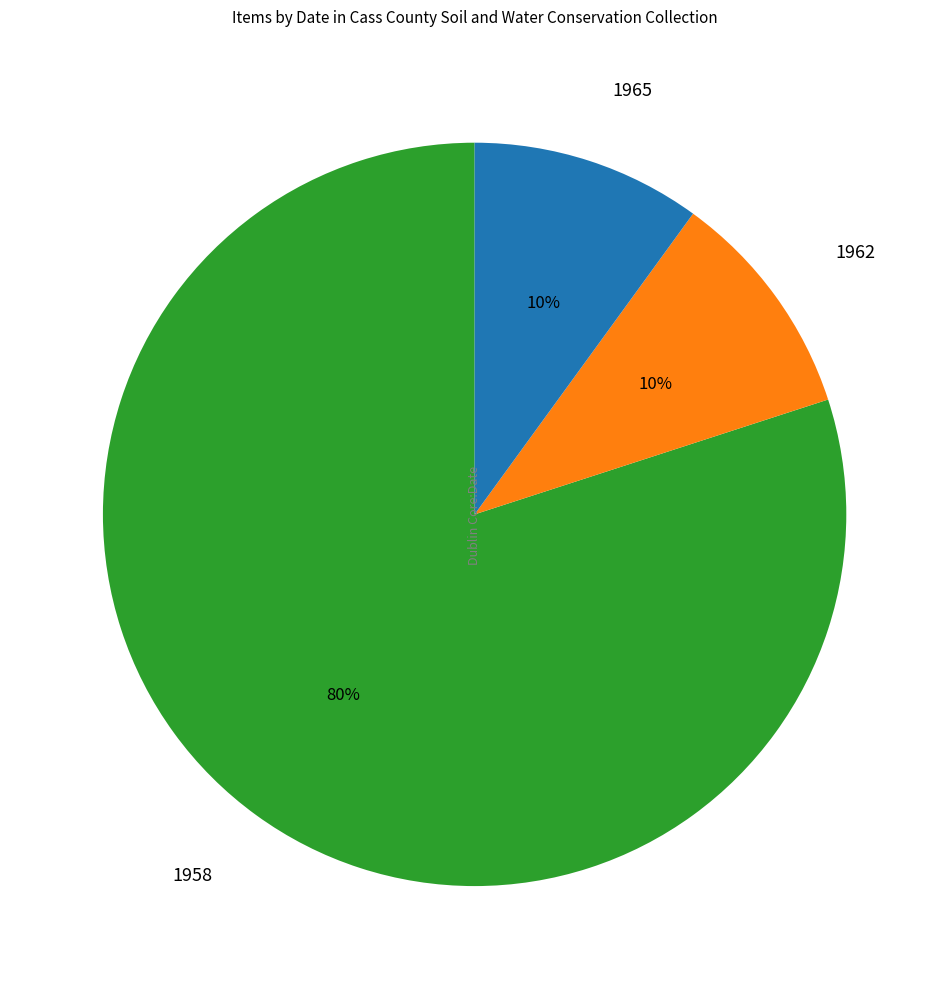

Is there a majority slice in this chart?

Yes